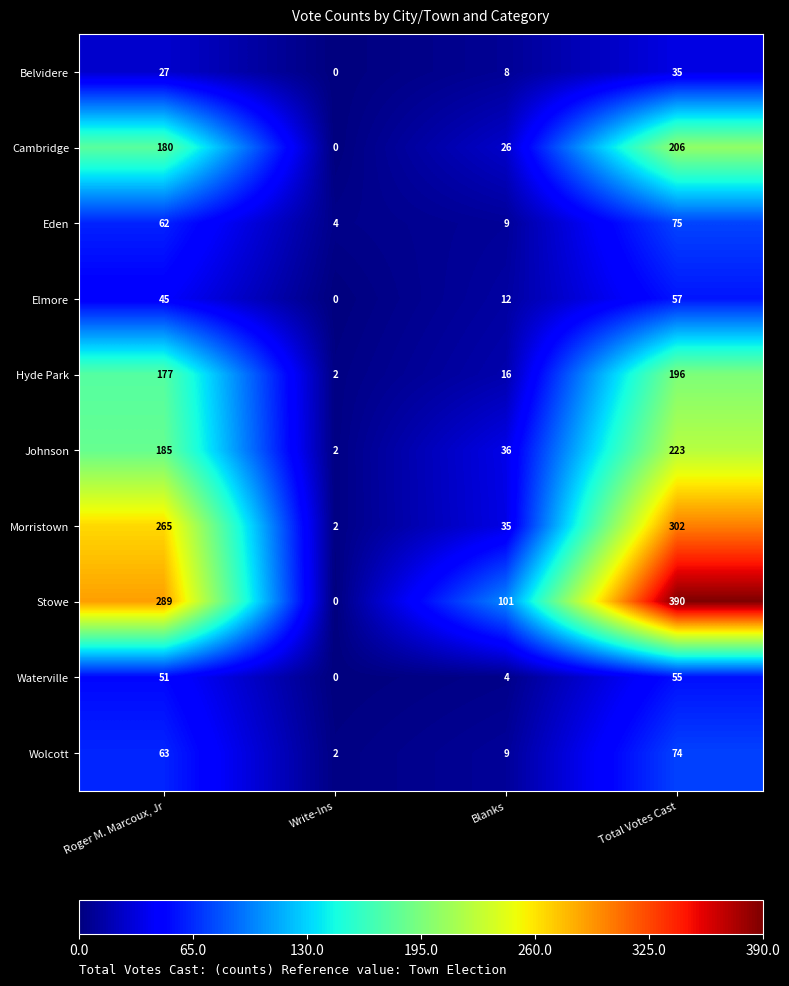

What is the approximate value of Stowe at Total Votes Cast, to the nearest 50?

400